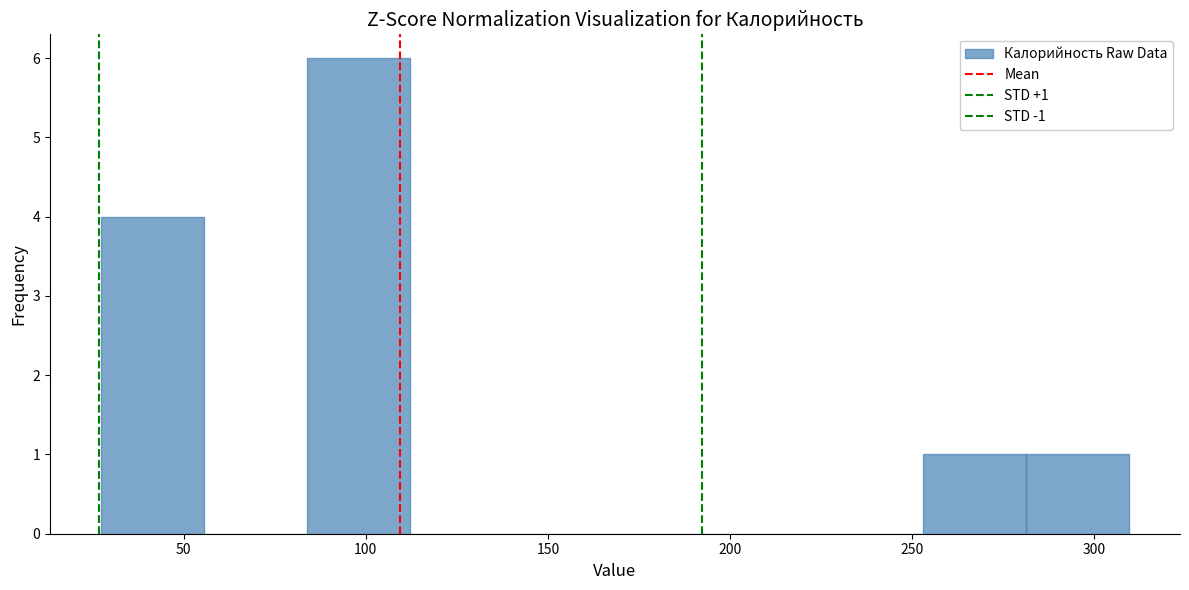

Over which range of the x-axis is the bar tallest?

85 to 110